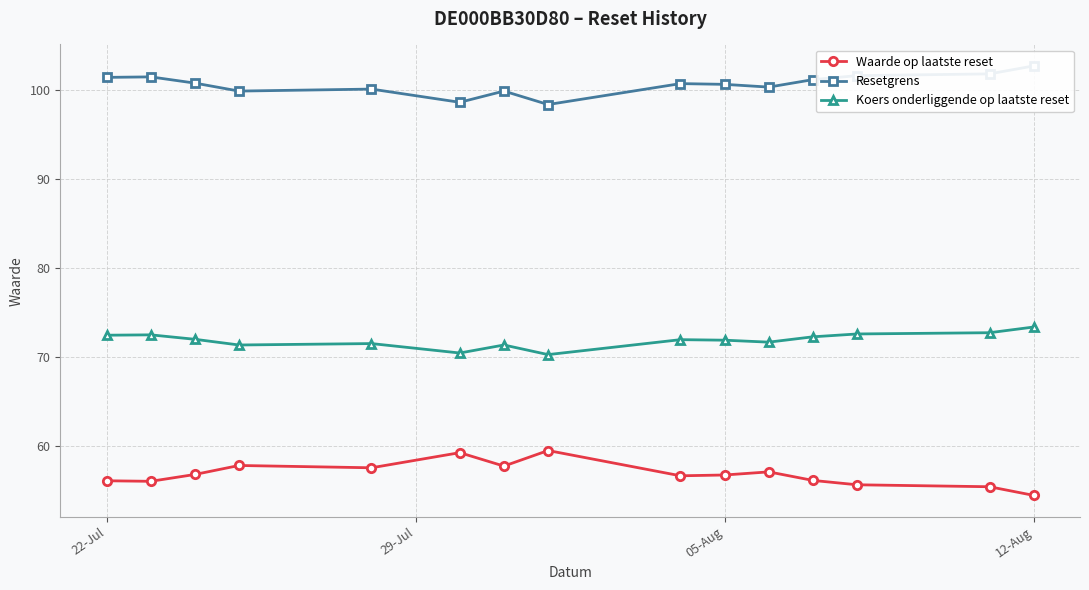

The value of Waarde op laatste reset at 05-Aug is 56.7. True or false?

True